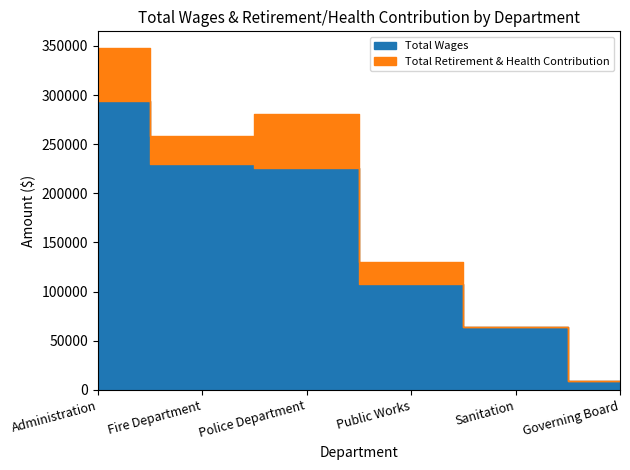

What is the label of the 6th point from the right?

Administration